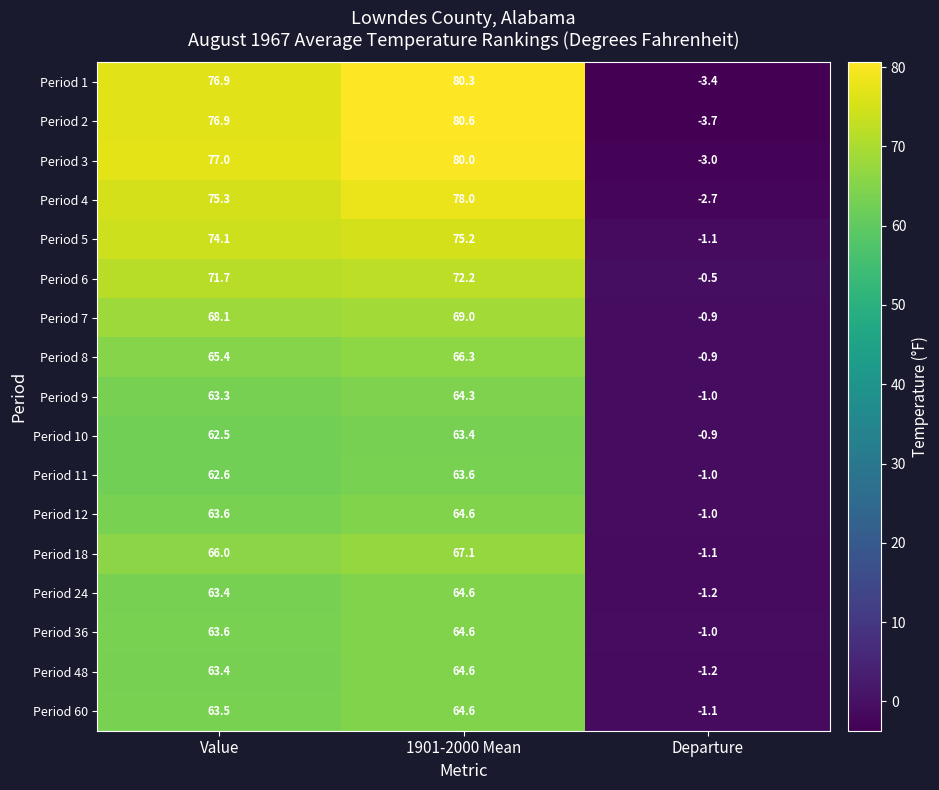

What is the difference between the Period 7 values at Value and 1901-2000 Mean?

0.9